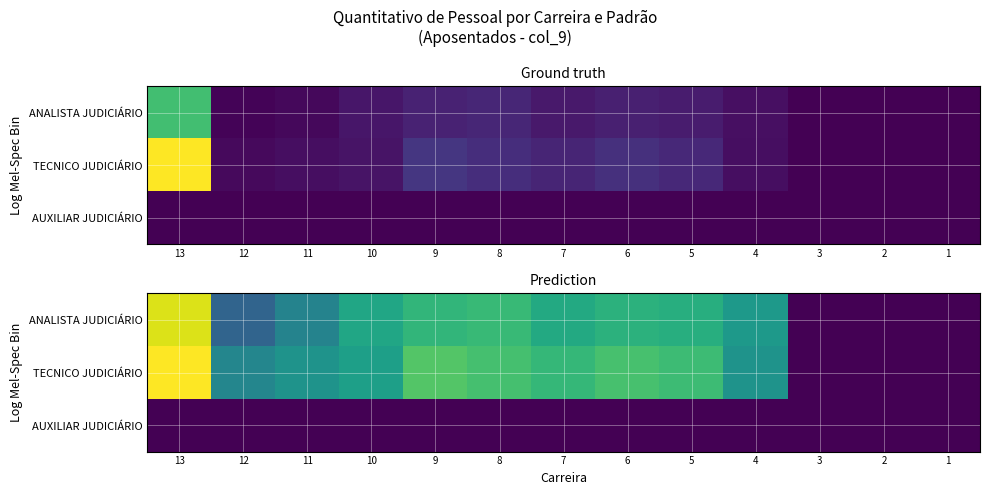

Which series has the largest total across all categories?

TECNICO JUDICIÁRIO